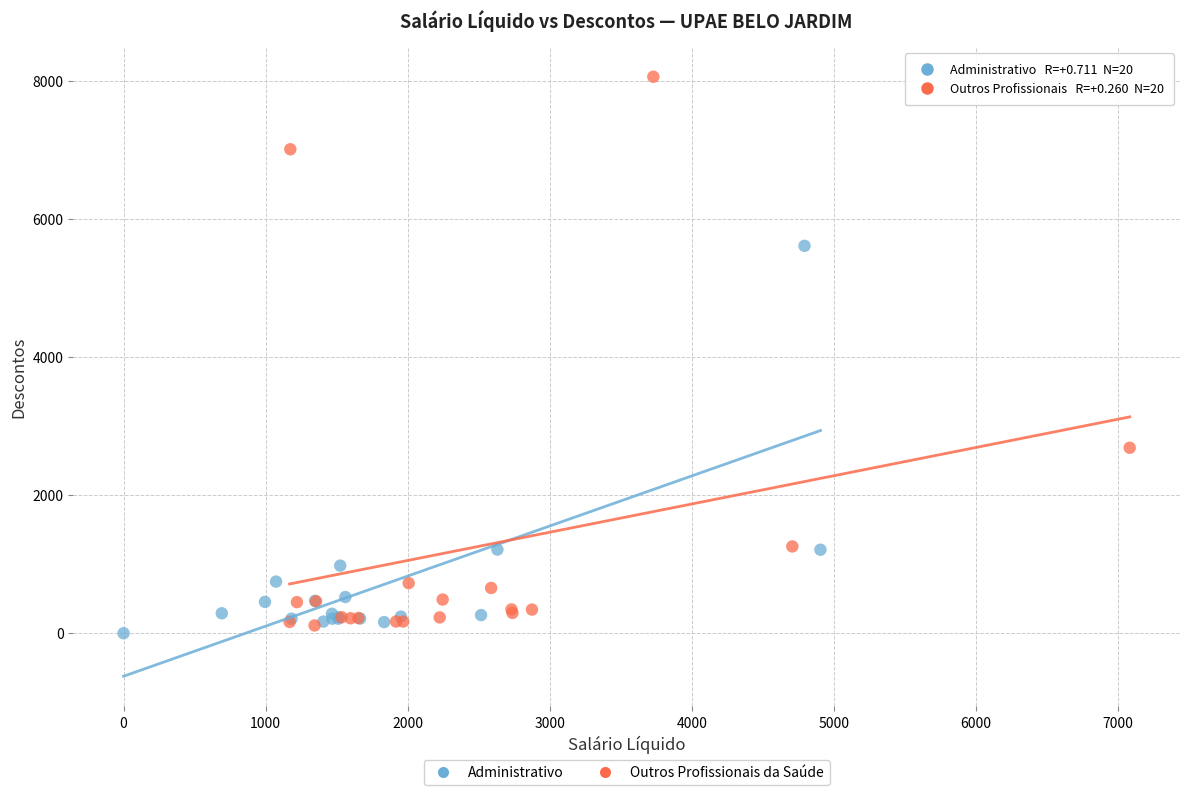

Which series has the largest Y range (max minus min)?

Outros Profissionais da Saúde